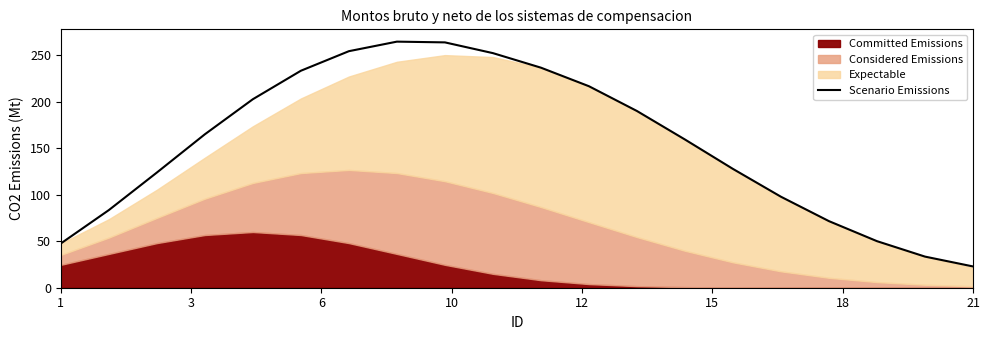

What is the minimum value for Scenario Emissions?

22.9